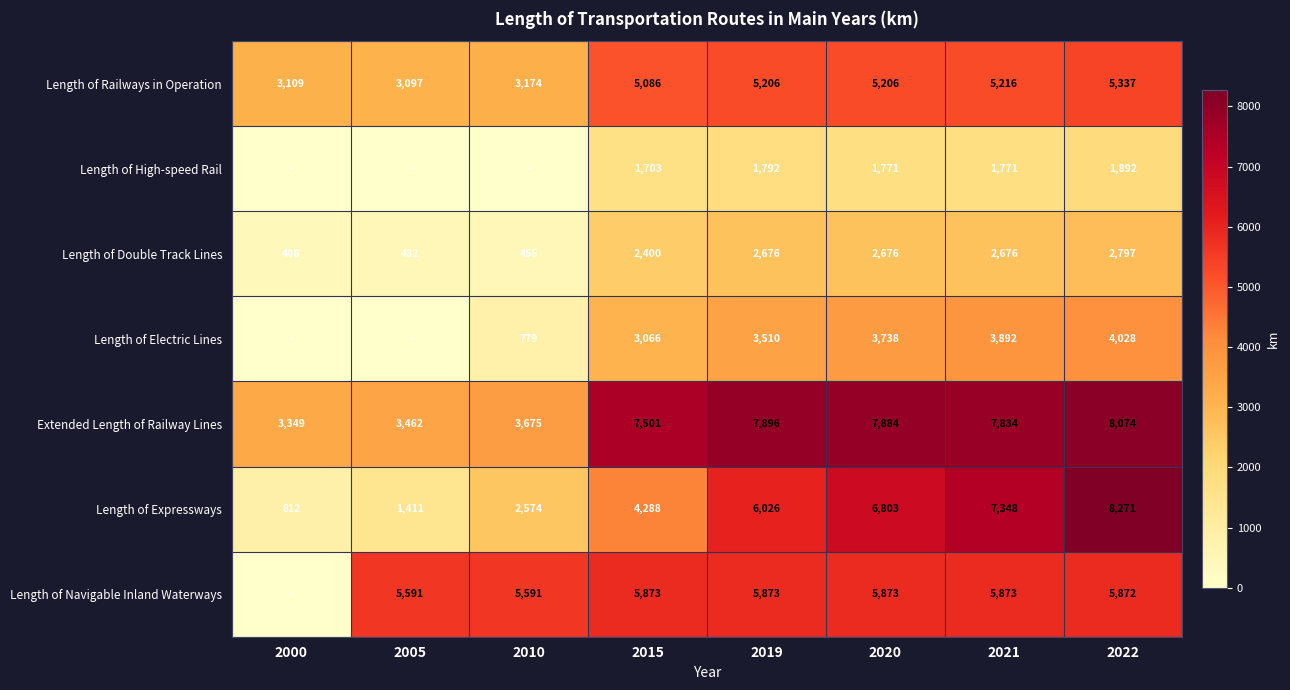

Where does the Extended Length of Railway Lines series first go above 7834?

2019